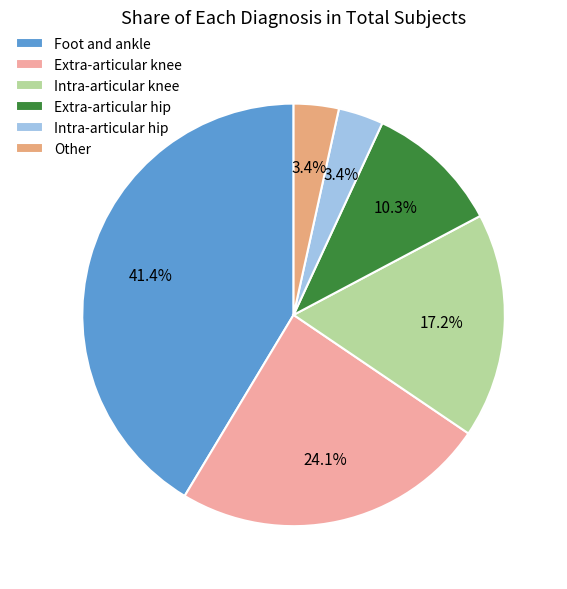

What percentage is the Foot and ankle slice, to the nearest percent?

41%